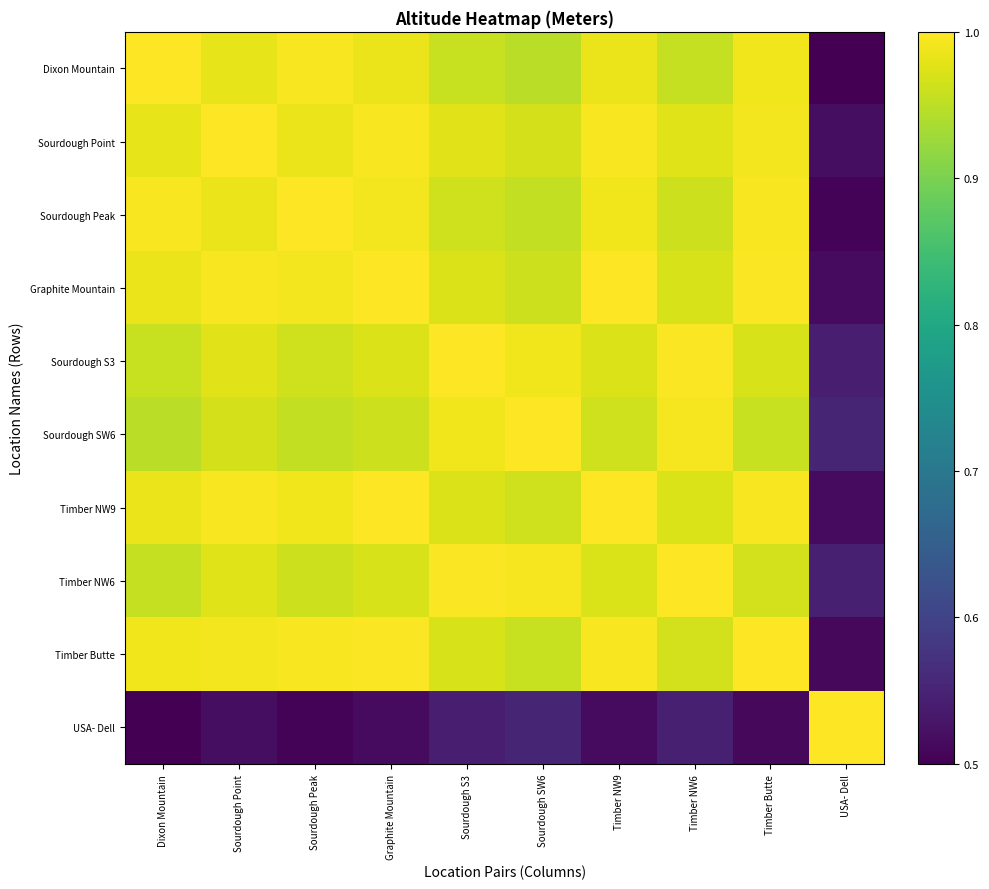

Reading left to right, transcribe all the data shown in this chart.

Dixon Mountain: Dixon Mountain=1.0	Sourdough Point=1.0	Sourdough Peak=1.0	Graphite Mountain=1.0	Sourdough S3=1.0	Sourdough SW6=0.9	Timber NW9=1.0	Timber NW6=1.0	Timber Butte=1.0	USA- Dell=0.5
Sourdough Point: Dixon Mountain=1.0	Sourdough Point=1.0	Sourdough Peak=1.0	Graphite Mountain=1.0	Sourdough S3=1.0	Sourdough SW6=1.0	Timber NW9=1.0	Timber NW6=1.0	Timber Butte=1.0	USA- Dell=0.5
Sourdough Peak: Dixon Mountain=1.0	Sourdough Point=1.0	Sourdough Peak=1.0	Graphite Mountain=1.0	Sourdough S3=1.0	Sourdough SW6=1.0	Timber NW9=1.0	Timber NW6=1.0	Timber Butte=1.0	USA- Dell=0.5
Graphite Mountain: Dixon Mountain=1.0	Sourdough Point=1.0	Sourdough Peak=1.0	Graphite Mountain=1.0	Sourdough S3=1.0	Sourdough SW6=1.0	Timber NW9=1.0	Timber NW6=1.0	Timber Butte=1.0	USA- Dell=0.5
Sourdough S3: Dixon Mountain=1.0	Sourdough Point=1.0	Sourdough Peak=1.0	Graphite Mountain=1.0	Sourdough S3=1.0	Sourdough SW6=1.0	Timber NW9=1.0	Timber NW6=1.0	Timber Butte=1.0	USA- Dell=0.5
Sourdough SW6: Dixon Mountain=0.9	Sourdough Point=1.0	Sourdough Peak=1.0	Graphite Mountain=1.0	Sourdough S3=1.0	Sourdough SW6=1.0	Timber NW9=1.0	Timber NW6=1.0	Timber Butte=1.0	USA- Dell=0.6
Timber NW9: Dixon Mountain=1.0	Sourdough Point=1.0	Sourdough Peak=1.0	Graphite Mountain=1.0	Sourdough S3=1.0	Sourdough SW6=1.0	Timber NW9=1.0	Timber NW6=1.0	Timber Butte=1.0	USA- Dell=0.5
Timber NW6: Dixon Mountain=1.0	Sourdough Point=1.0	Sourdough Peak=1.0	Graphite Mountain=1.0	Sourdough S3=1.0	Sourdough SW6=1.0	Timber NW9=1.0	Timber NW6=1.0	Timber Butte=1.0	USA- Dell=0.5
Timber Butte: Dixon Mountain=1.0	Sourdough Point=1.0	Sourdough Peak=1.0	Graphite Mountain=1.0	Sourdough S3=1.0	Sourdough SW6=1.0	Timber NW9=1.0	Timber NW6=1.0	Timber Butte=1.0	USA- Dell=0.5
USA- Dell: Dixon Mountain=0.5	Sourdough Point=0.5	Sourdough Peak=0.5	Graphite Mountain=0.5	Sourdough S3=0.5	Sourdough SW6=0.6	Timber NW9=0.5	Timber NW6=0.5	Timber Butte=0.5	USA- Dell=1.0